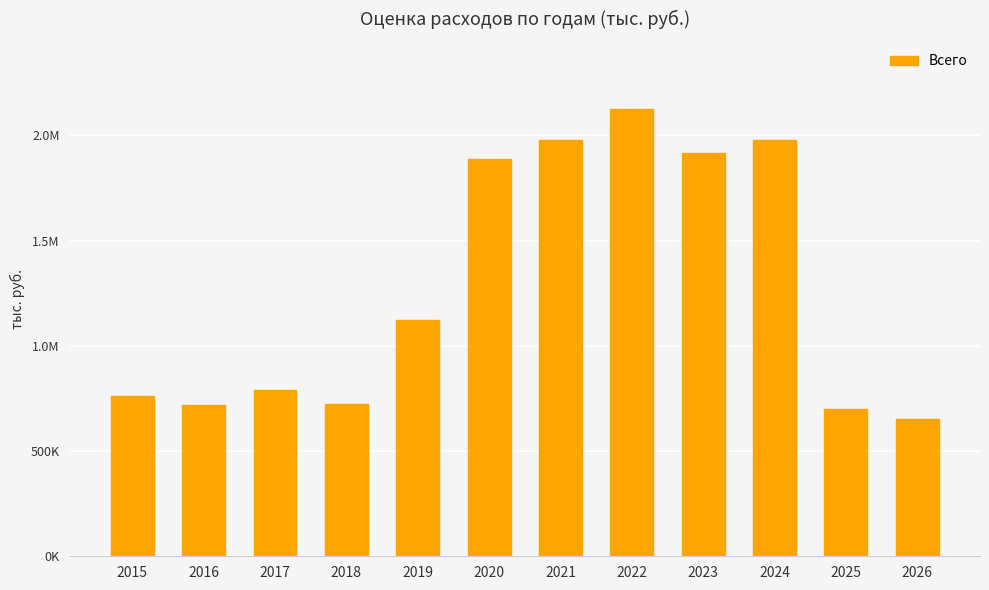

Rank the categories by value from lowest to highest.

2026, 2025, 2016, 2018, 2015, 2017, 2019, 2020, 2023, 2024, 2021, 2022